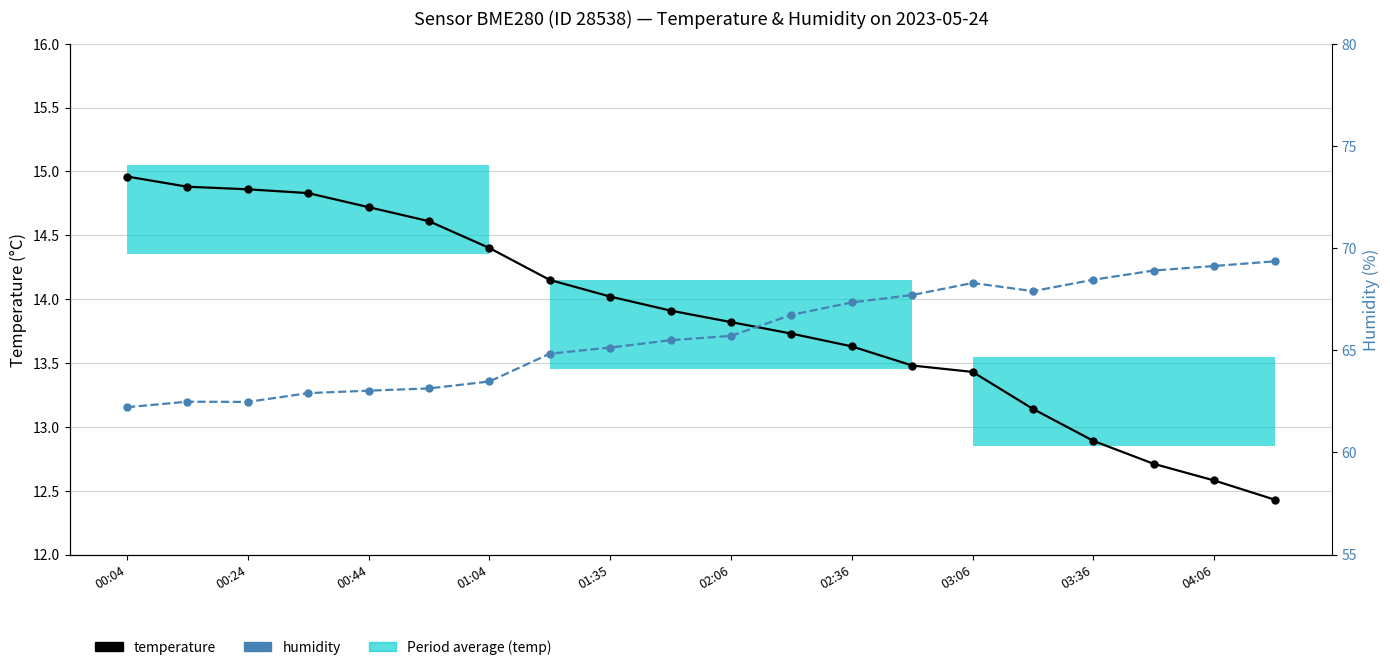

Rank the series by their average value, from highest to lowest.

humidity, temperature